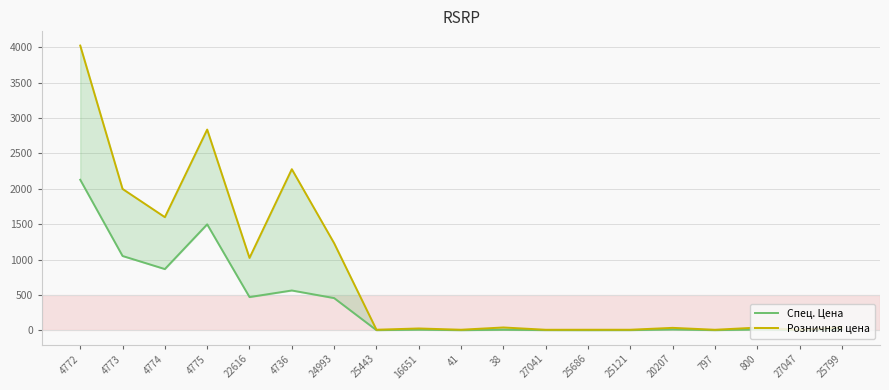

List the labels in order of Спец. Цена value, smallest first.

41, 25686, 27047, 25443, 797, 27041, 25121, 38, 16651, 25799, 800, 20207, 24993, 22616, 4736, 4774, 4773, 4775, 4772